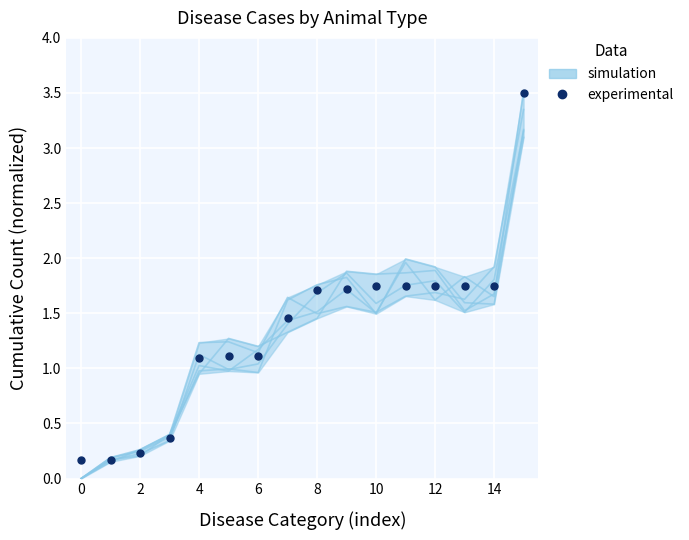

What is the difference between the maximum and minimum values?

3.3